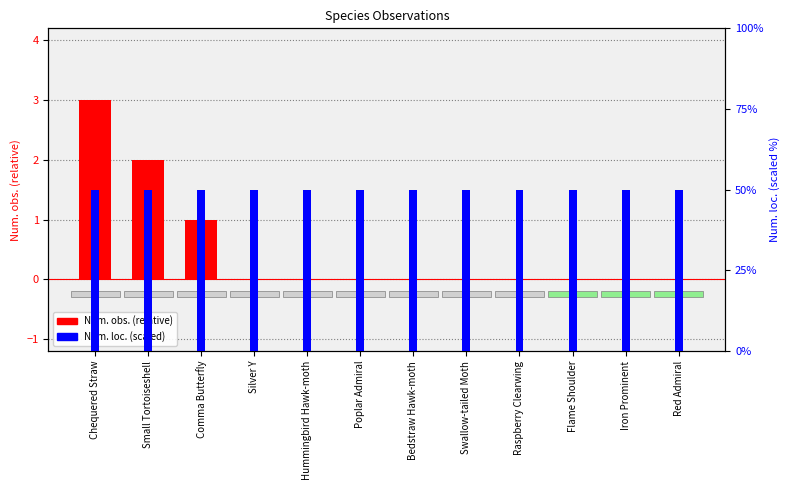

What position from the left is Red Admiral?

12